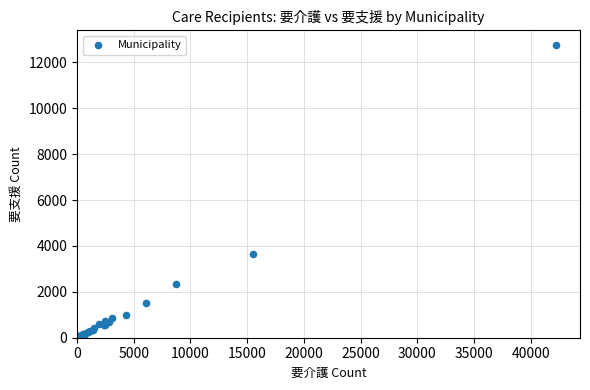

What Y value in the scatter plot is closest to 6384?

3666